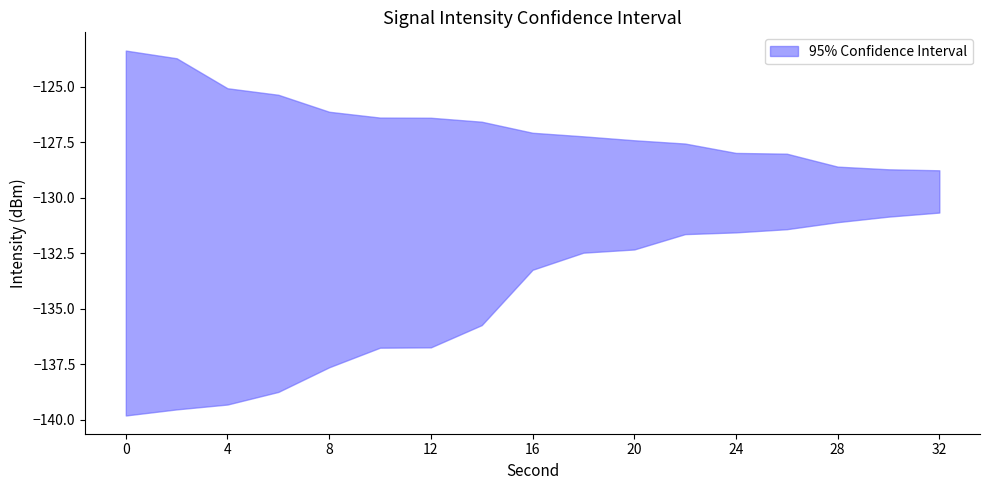

What is the difference between the second highest and second lowest values in the lower series?

8.7